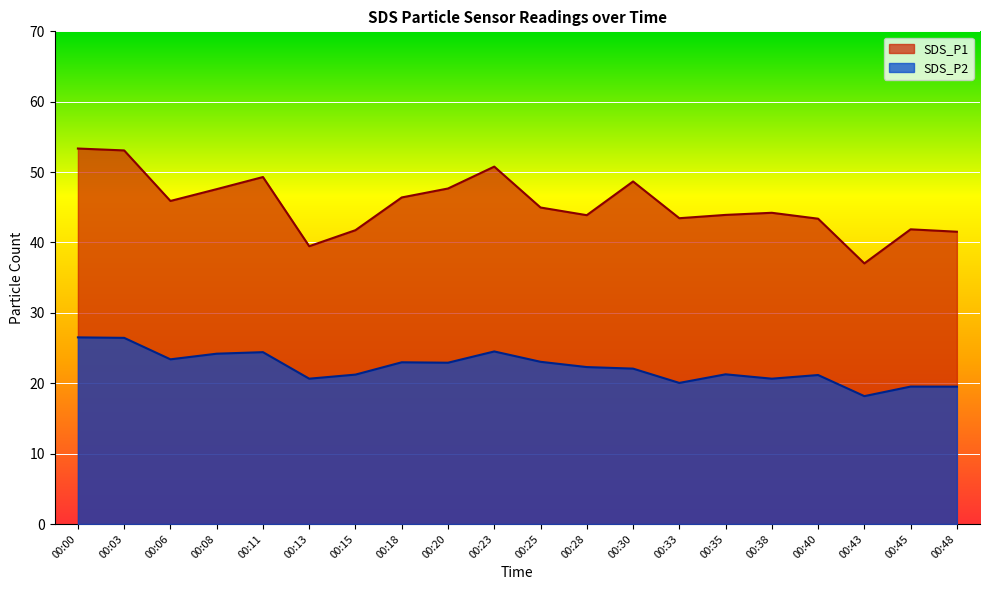

Read the SDS_P1 value at 00:48.

41.5